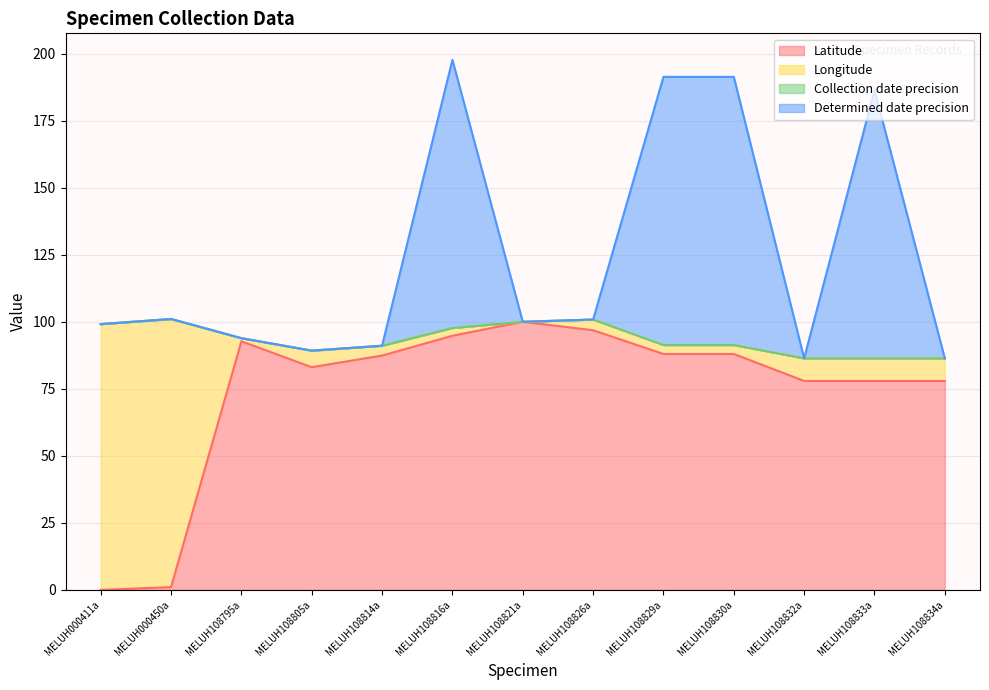

The Determined date precision series shows 101.0 at MELUH000450a. True or false?

True